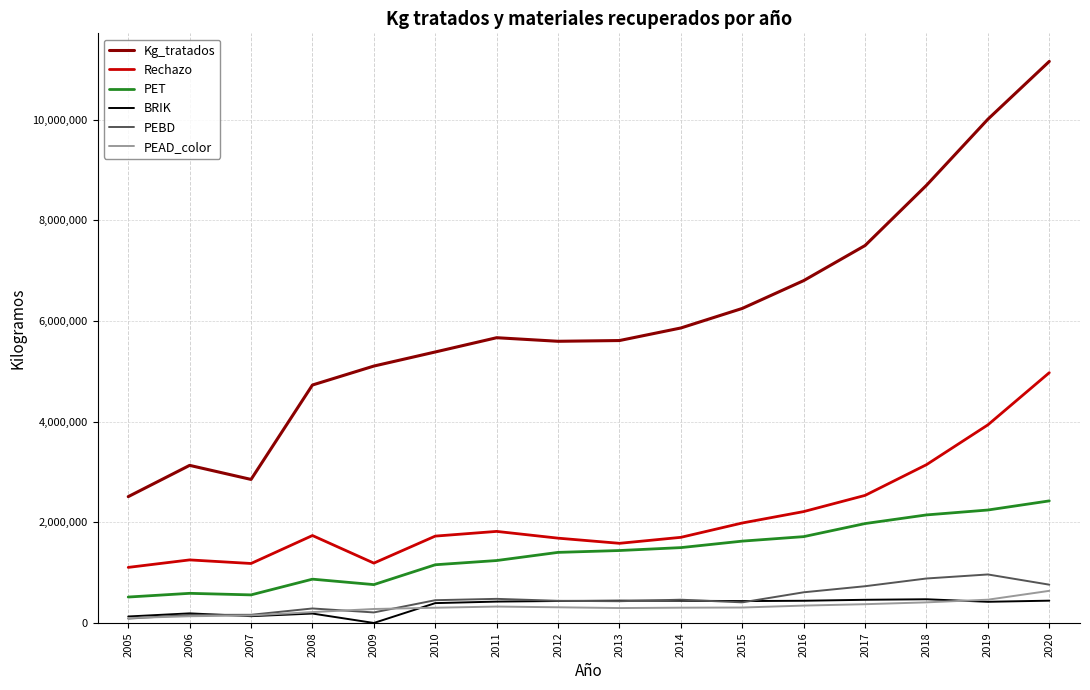

What is the smallest value displayed?

33